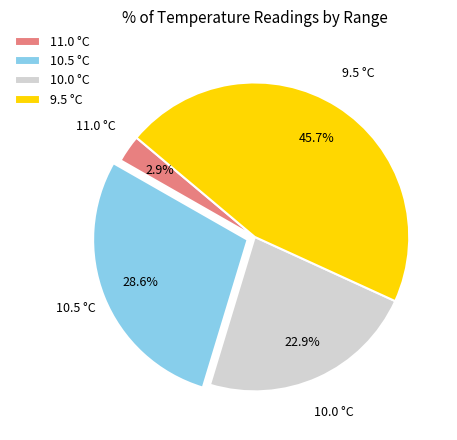

How many slices are in this pie chart?

4